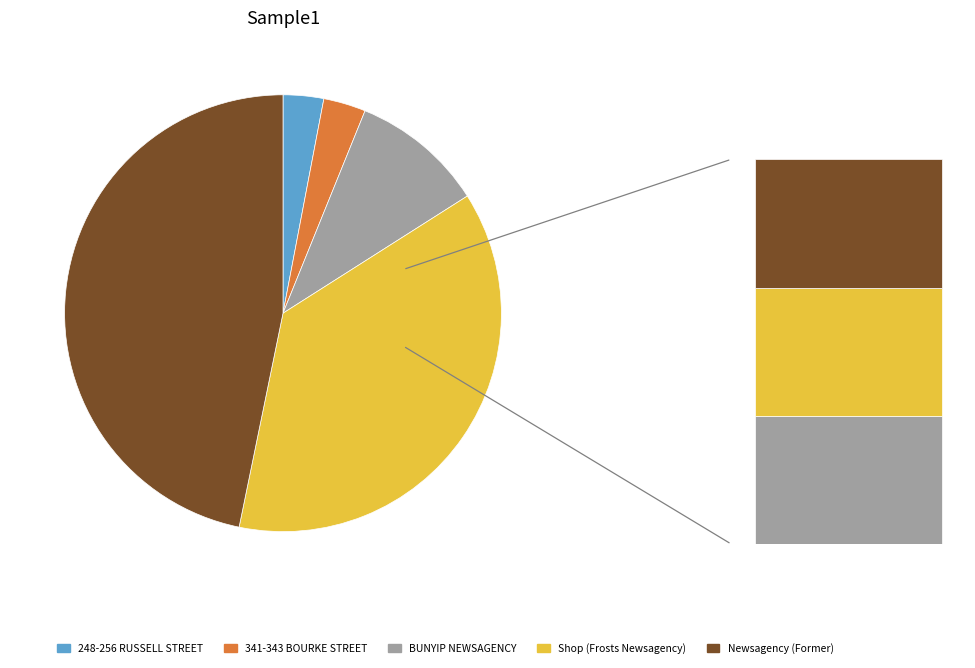

Is there a majority slice in this chart?

No